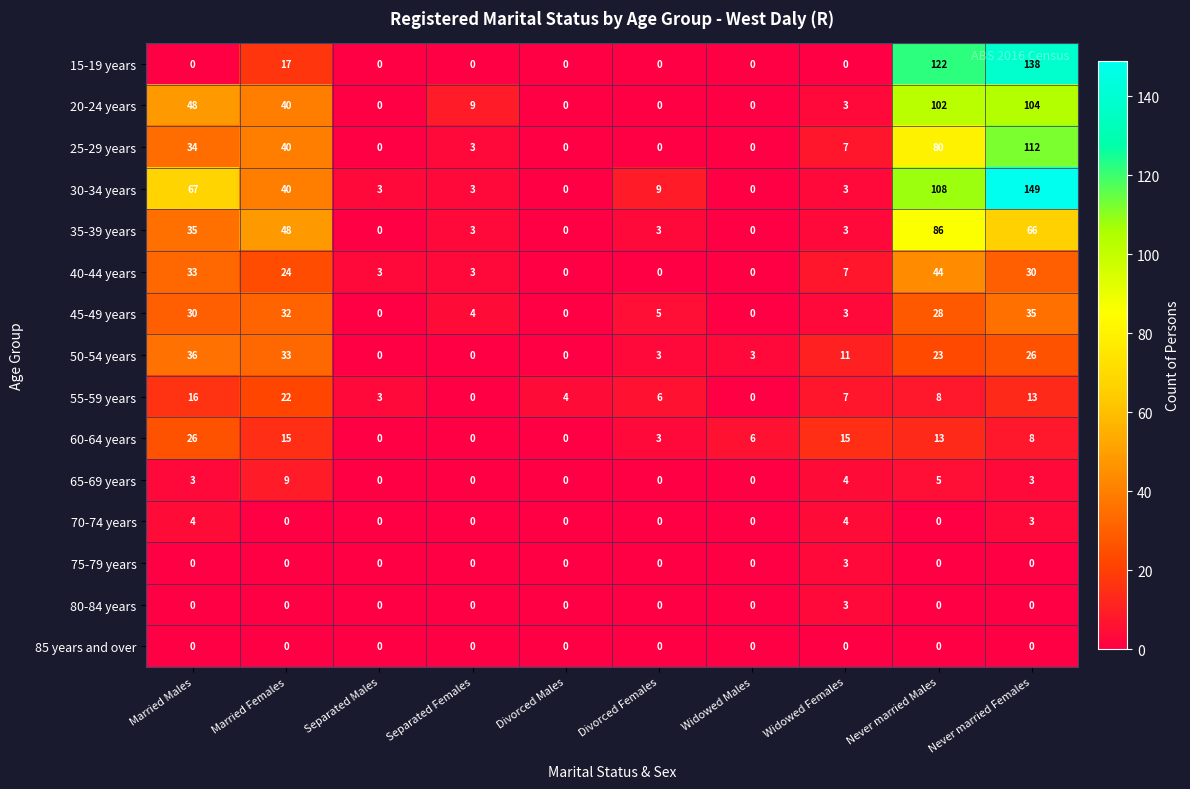

What is the sum of the 20-24 years values at Divorced Females and Never married Males?

102